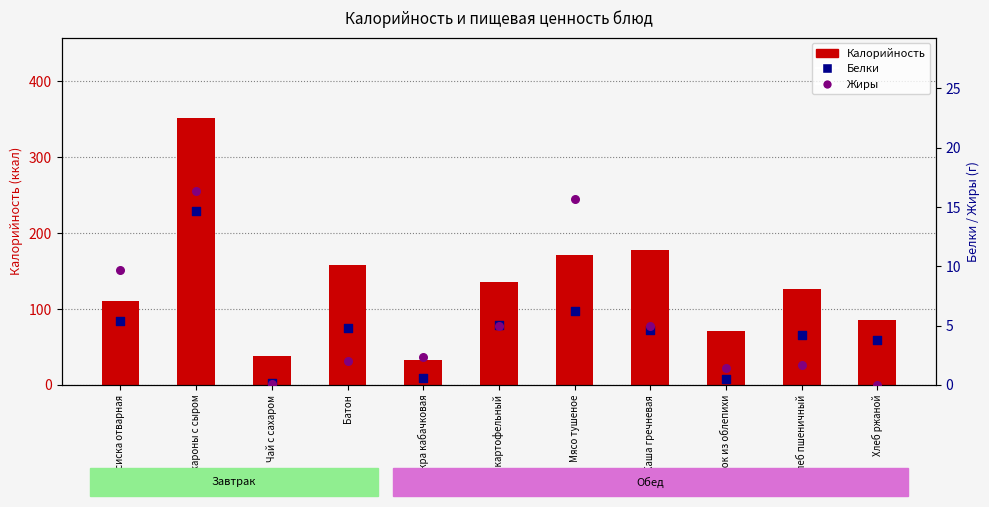

What is the total value across all series at Макароны с сыром?

383.0